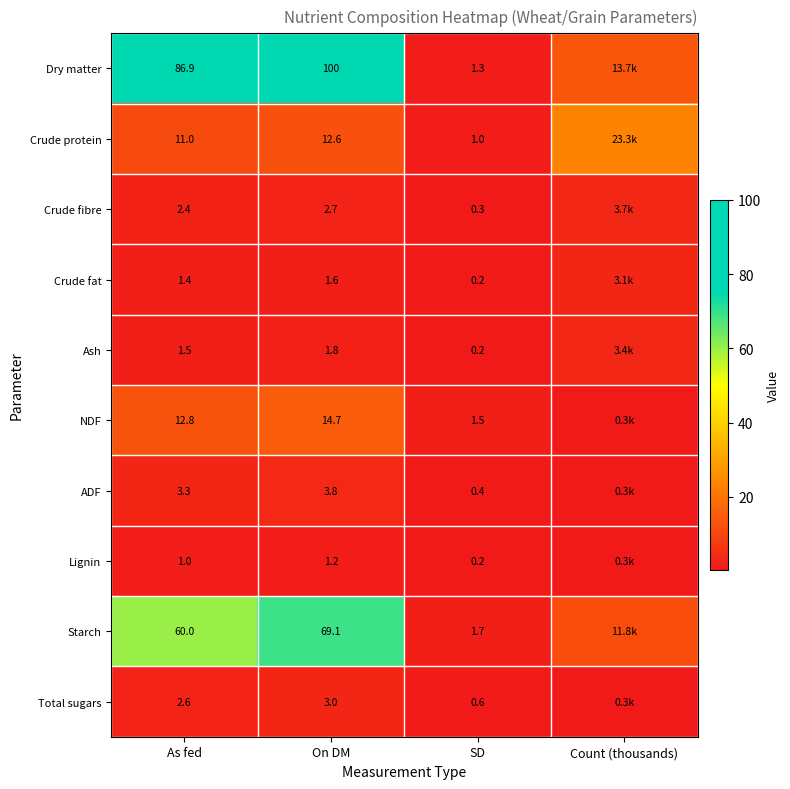

Is the value of ADF at As fed greater than the value of Crude protein at As fed?

No